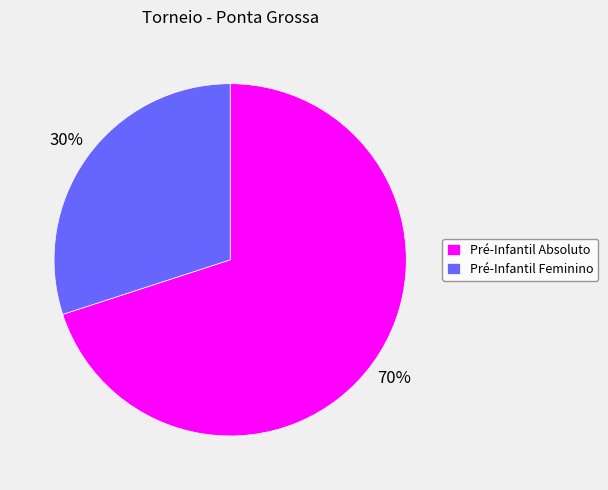

How many slices are in this pie chart?

2